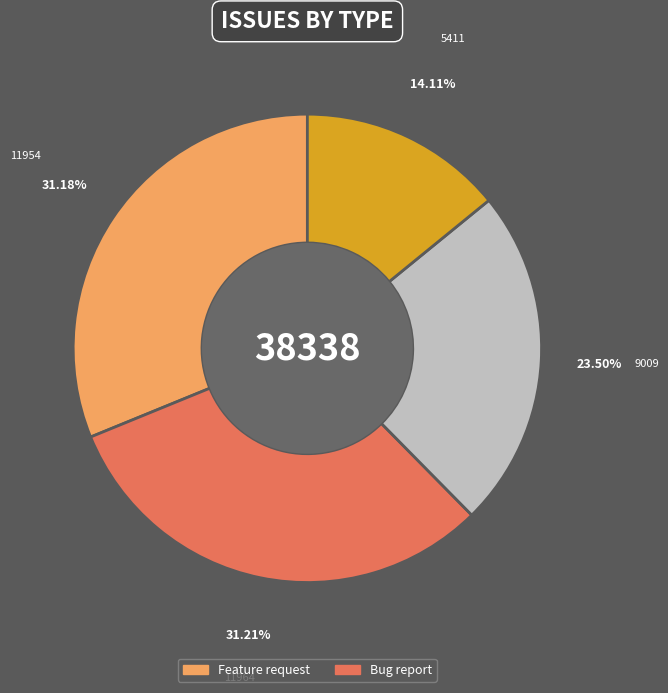

Does any single category account for the majority?

No